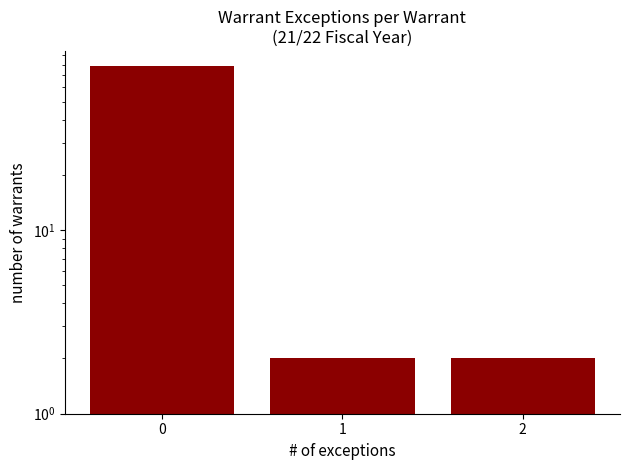

Reading right to left, extract all data points from this chart.

2=2	1=2	0=79